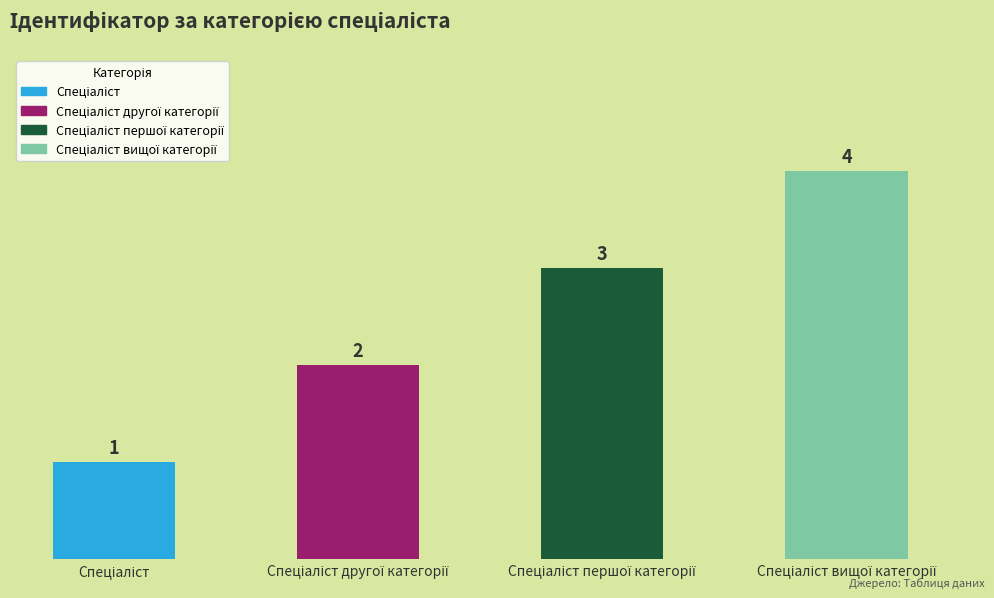

What is the value of the 2nd bar from the left?

2